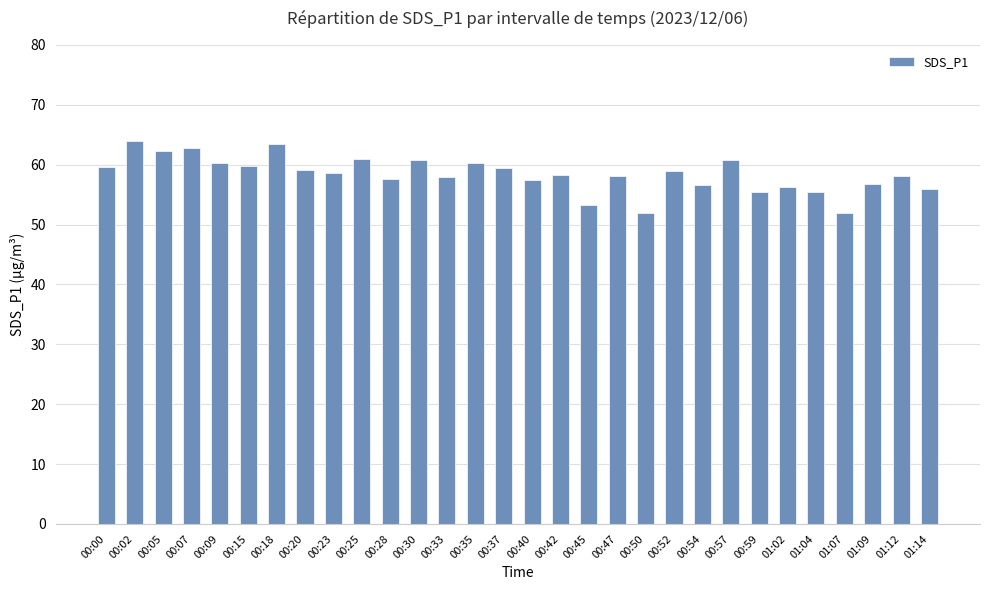

What is the label of the 4th bar from the right?

01:07